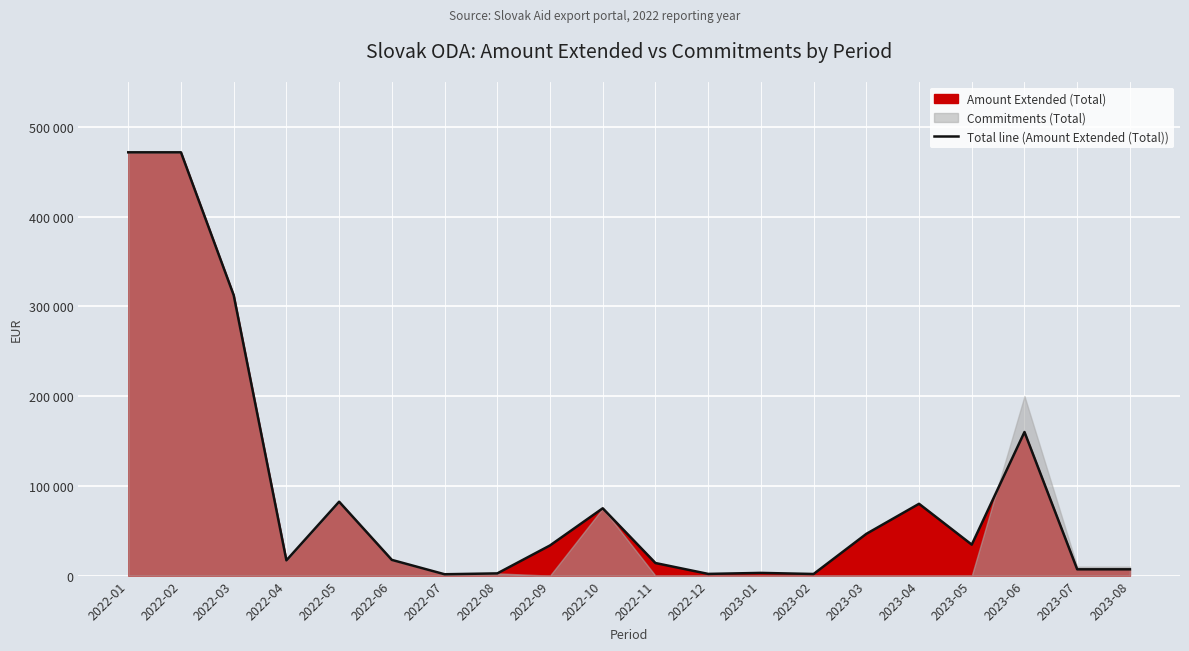

What is the difference between the second highest and second lowest values?

469854